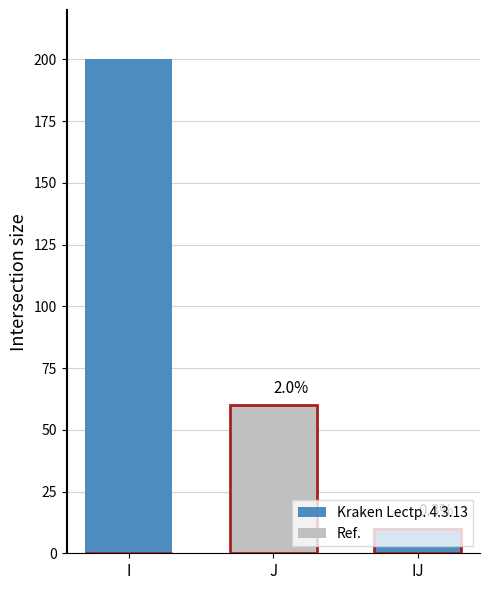

What are all the series names shown in the legend?

Kraken Lectp. 4.3.13, Ref.